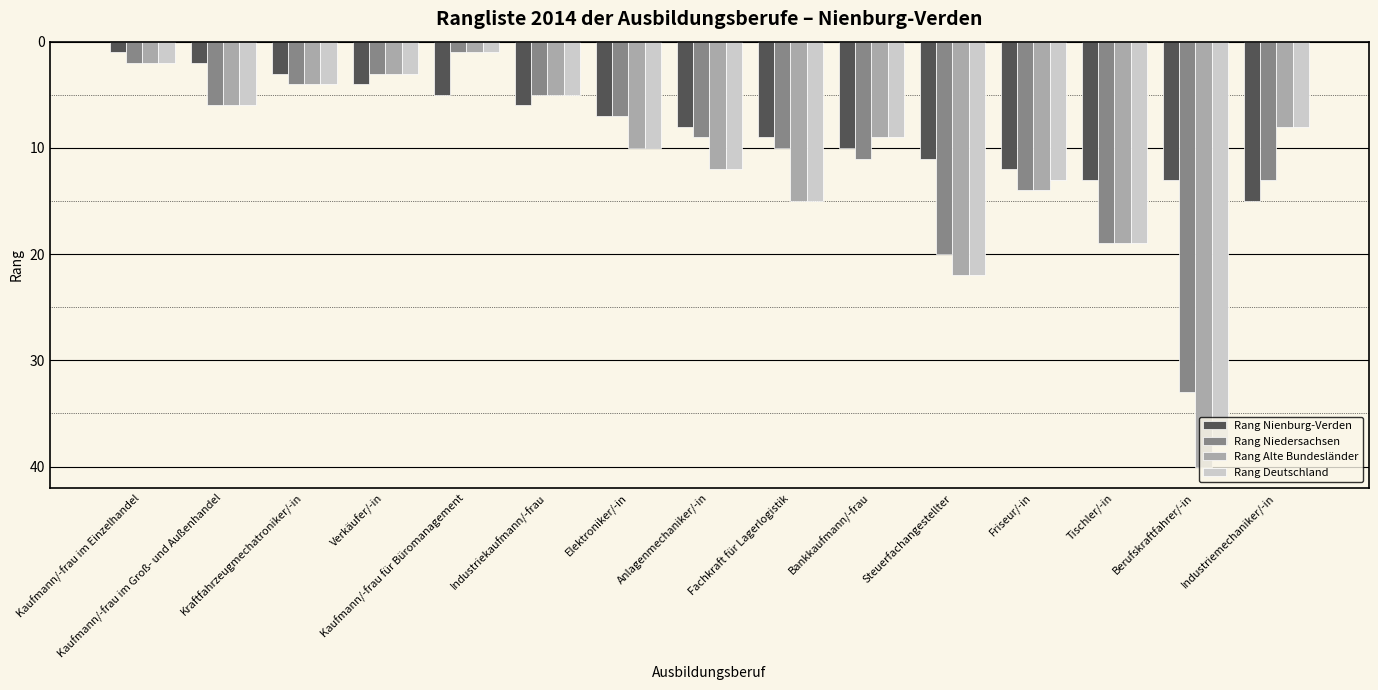

Is the value of Rang Niedersachsen at Elektroniker/-in greater than the value of Rang Nienburg-Verden at Anlagenmechaniker/-in?

No